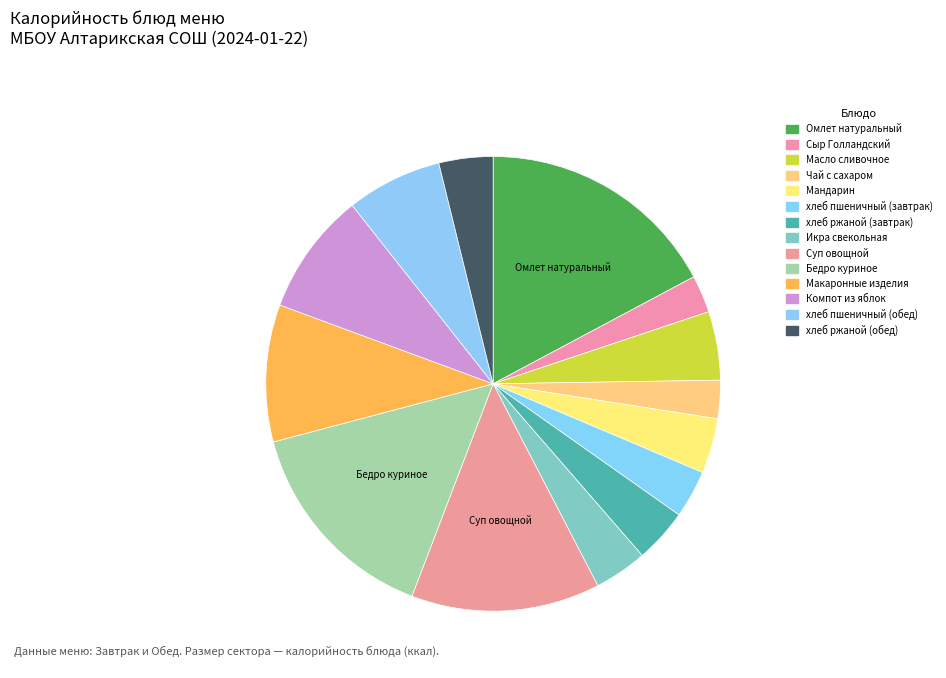

How many segments does this pie chart have?

14